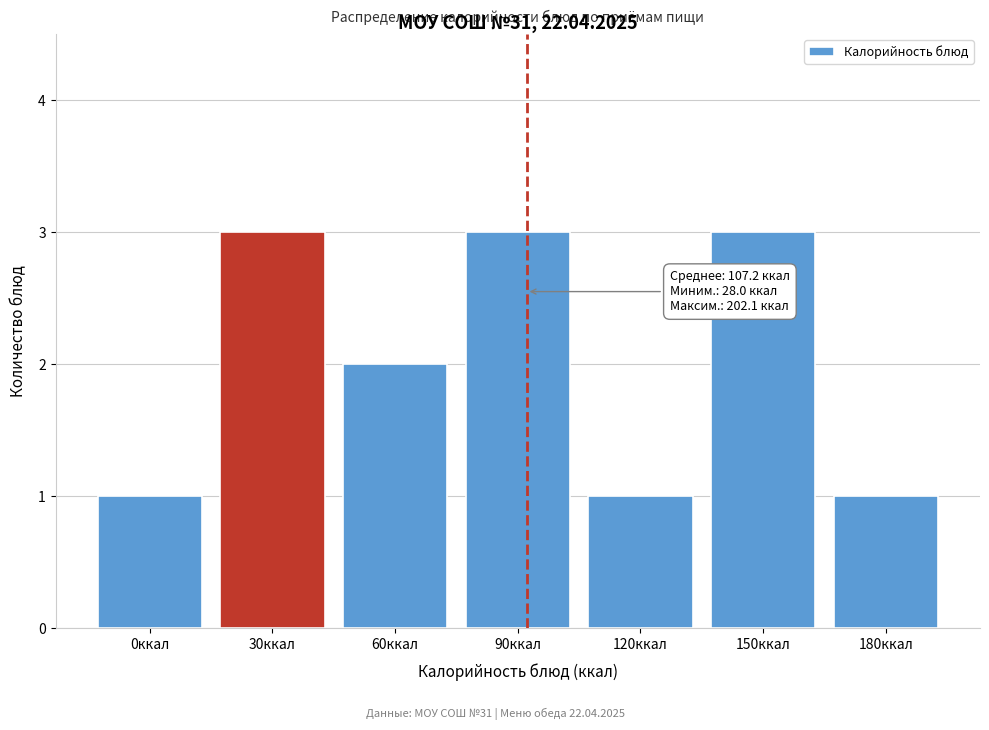

Reading left to right, what are all the values shown in this chart?

1	3	2	3	1	3	1